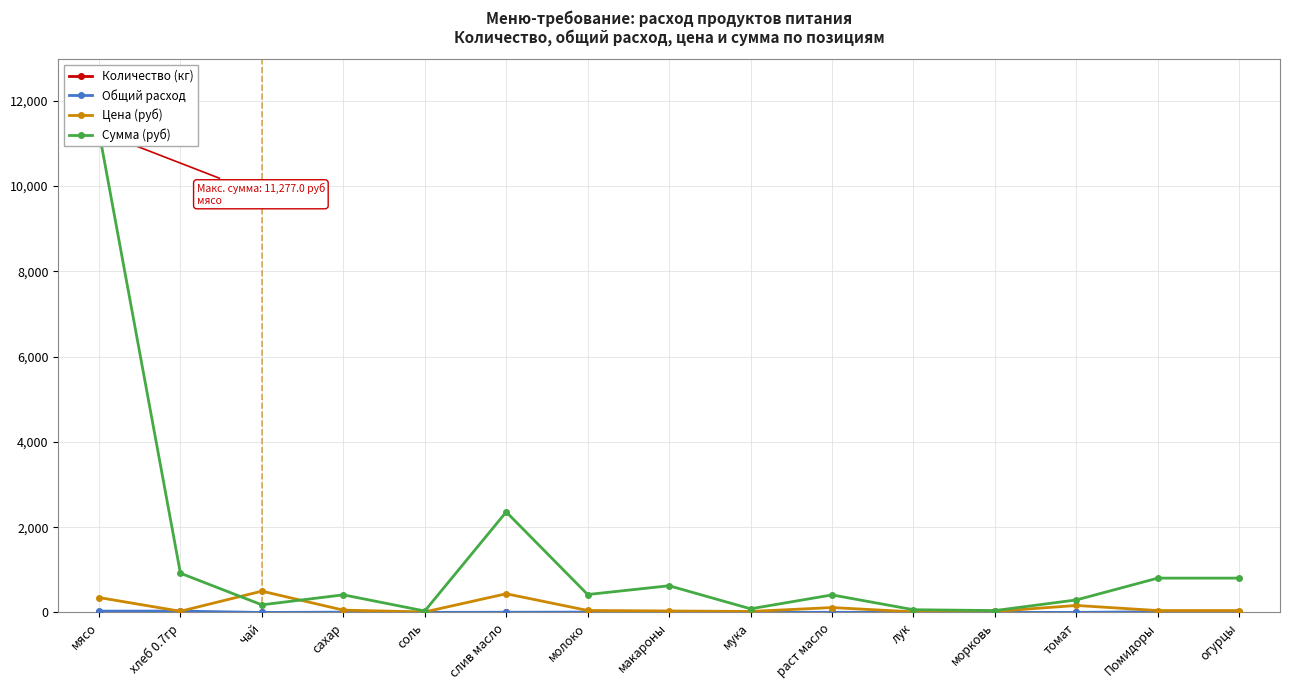

The value of Общий расход at молоко is 12.4. True or false?

False